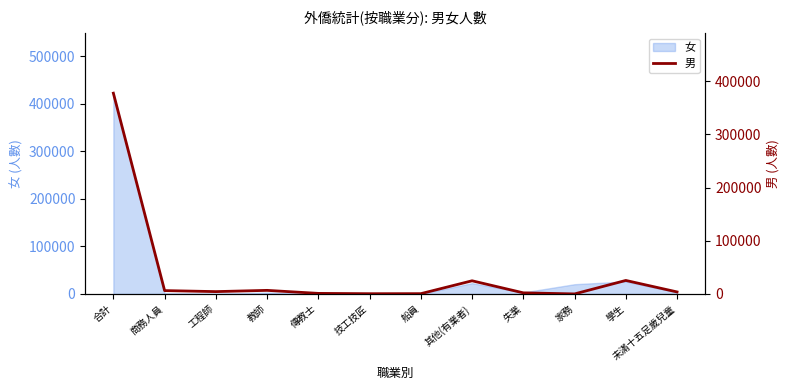

Does the chart display data point markers on the line(s)?

No